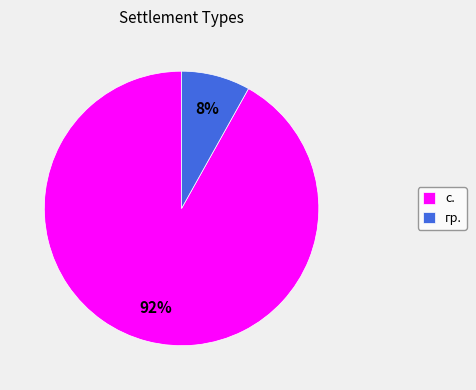

To the nearest percent, what is the difference between the largest and smallest slice percentages?

84%